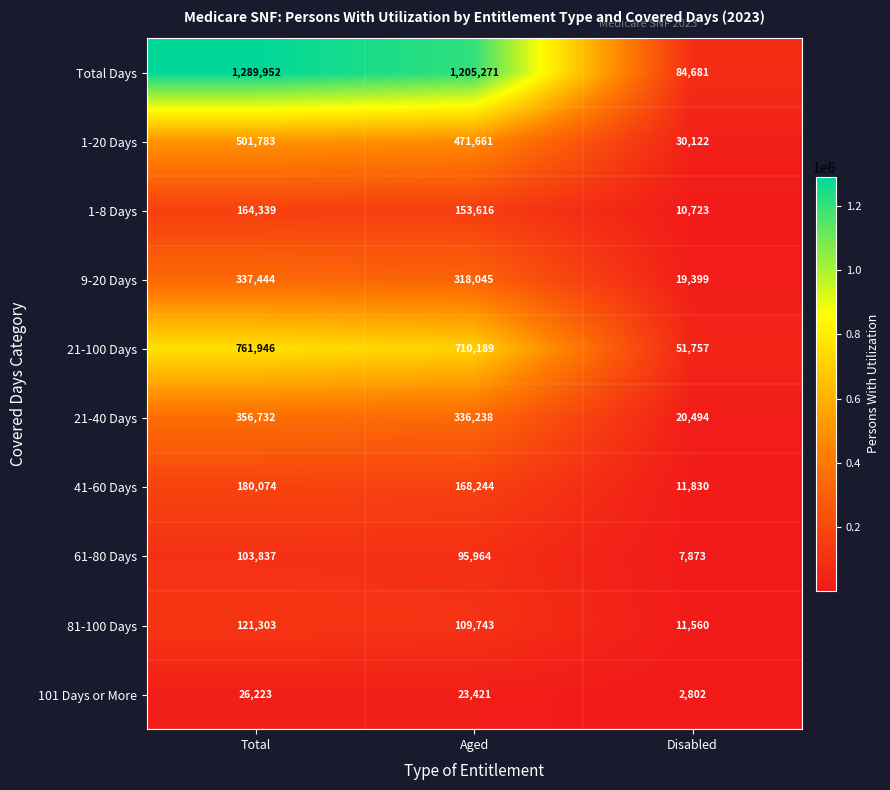

What is the approximate value of 21-40 Days at Total?

356732